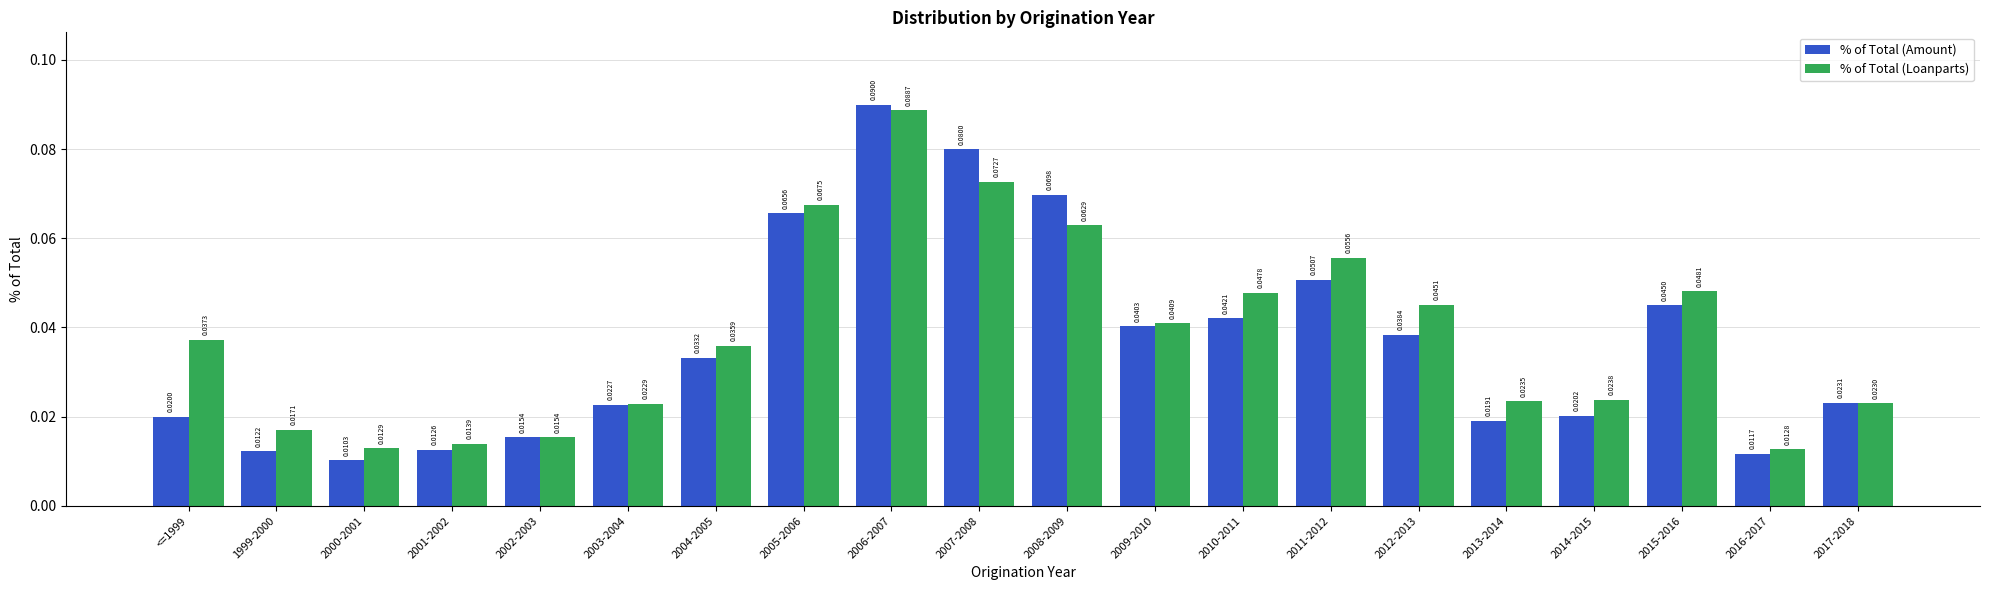

Does the chart contain stacked bars?

No